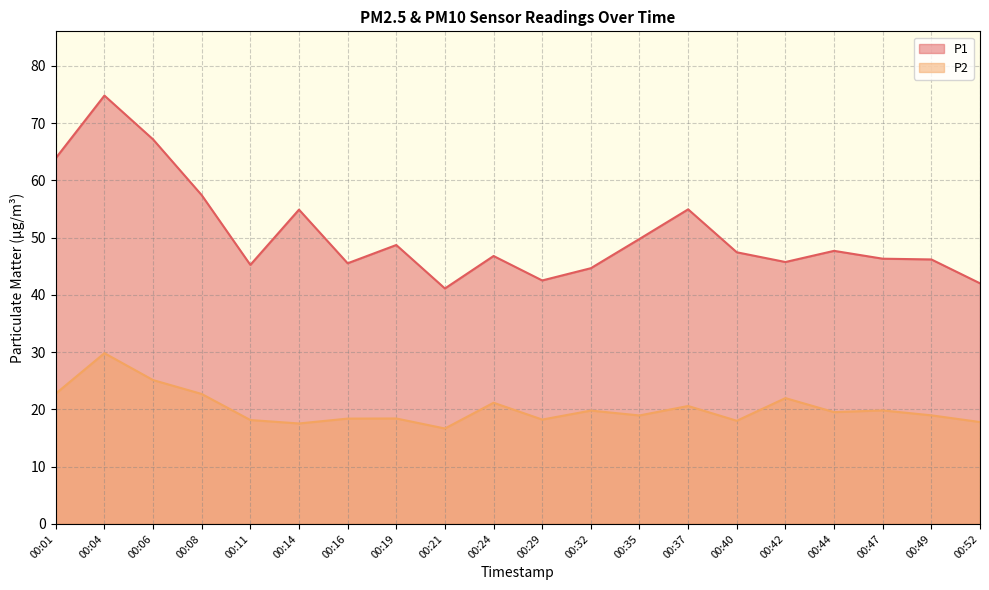

List the labels in order of P1 value, largest first.

00:04, 00:06, 00:01, 00:08, 00:37, 00:14, 00:35, 00:19, 00:44, 00:40, 00:24, 00:47, 00:49, 00:42, 00:16, 00:11, 00:32, 00:29, 00:52, 00:21